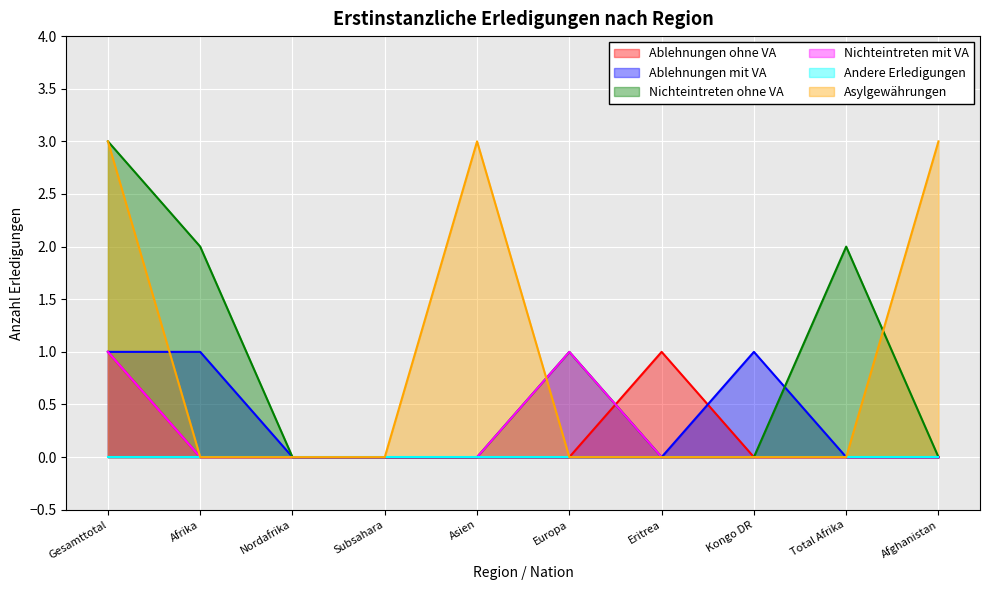

Is it true that Nichteintreten mit VA equals 0 at Eritrea?

False